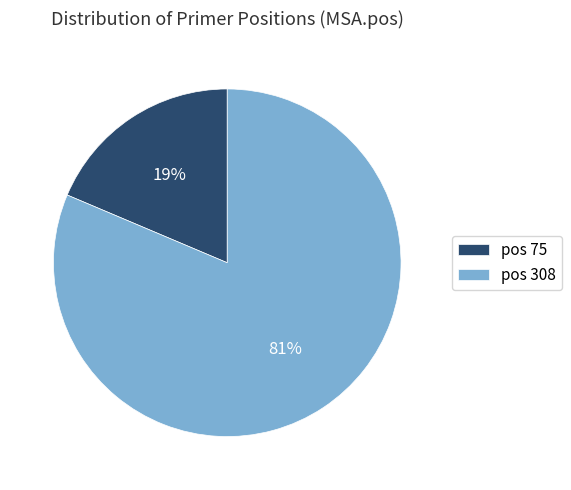

Is it true that pos 75 is 9% of the pie?

False